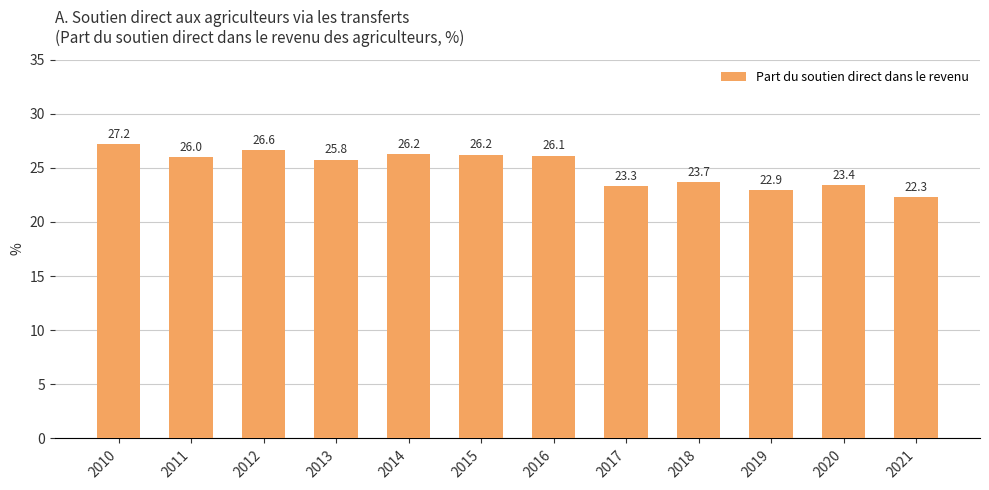

Is it true that the value at 2021 is 22.3?

True